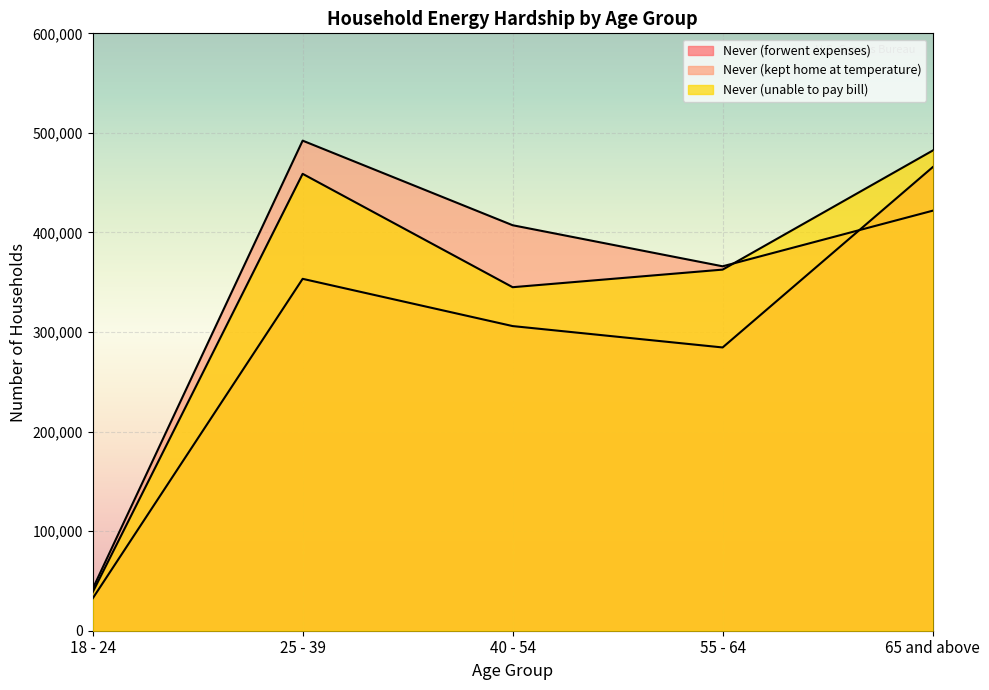

How many lines are shown in the chart?

3